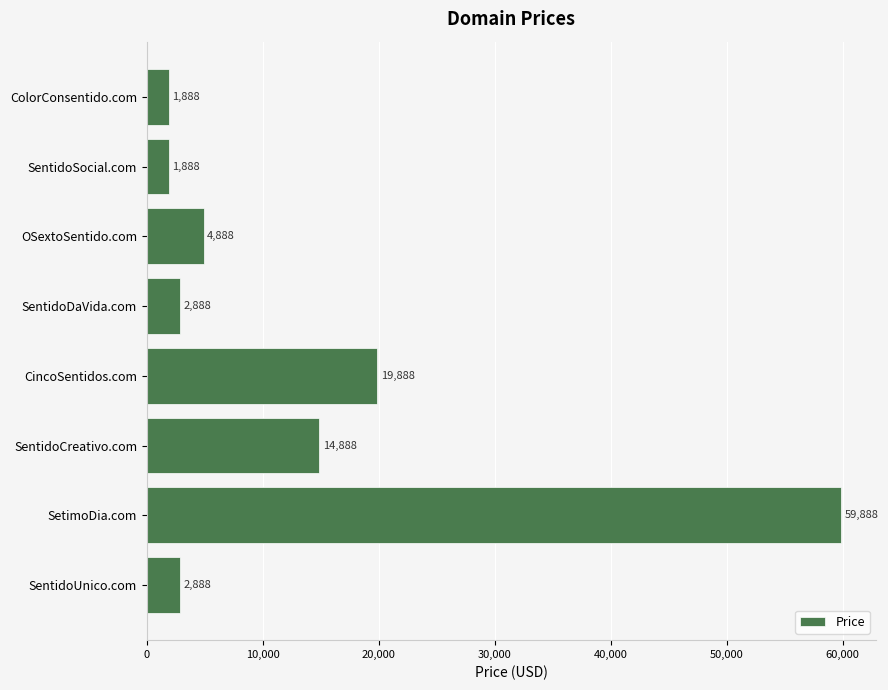

True or false: the data shows 1888 at SentidoSocial.com.

True